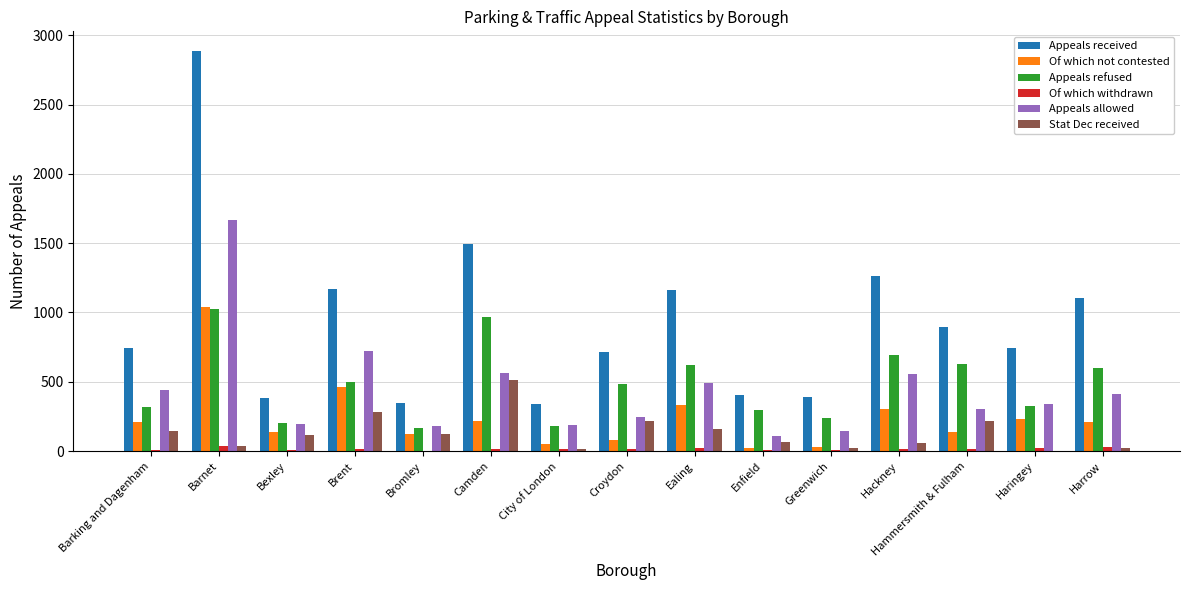

Read the Appeals refused value at Bexley, to the nearest 50.

200